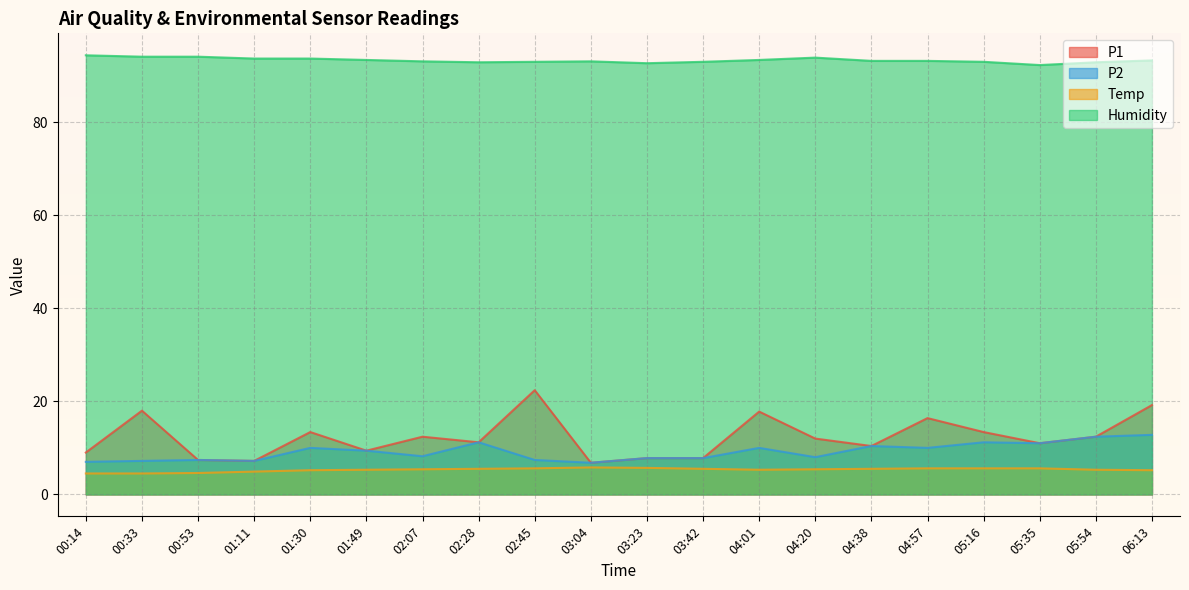

What is the difference between the Temp values at 03:23 and 05:54?

0.4